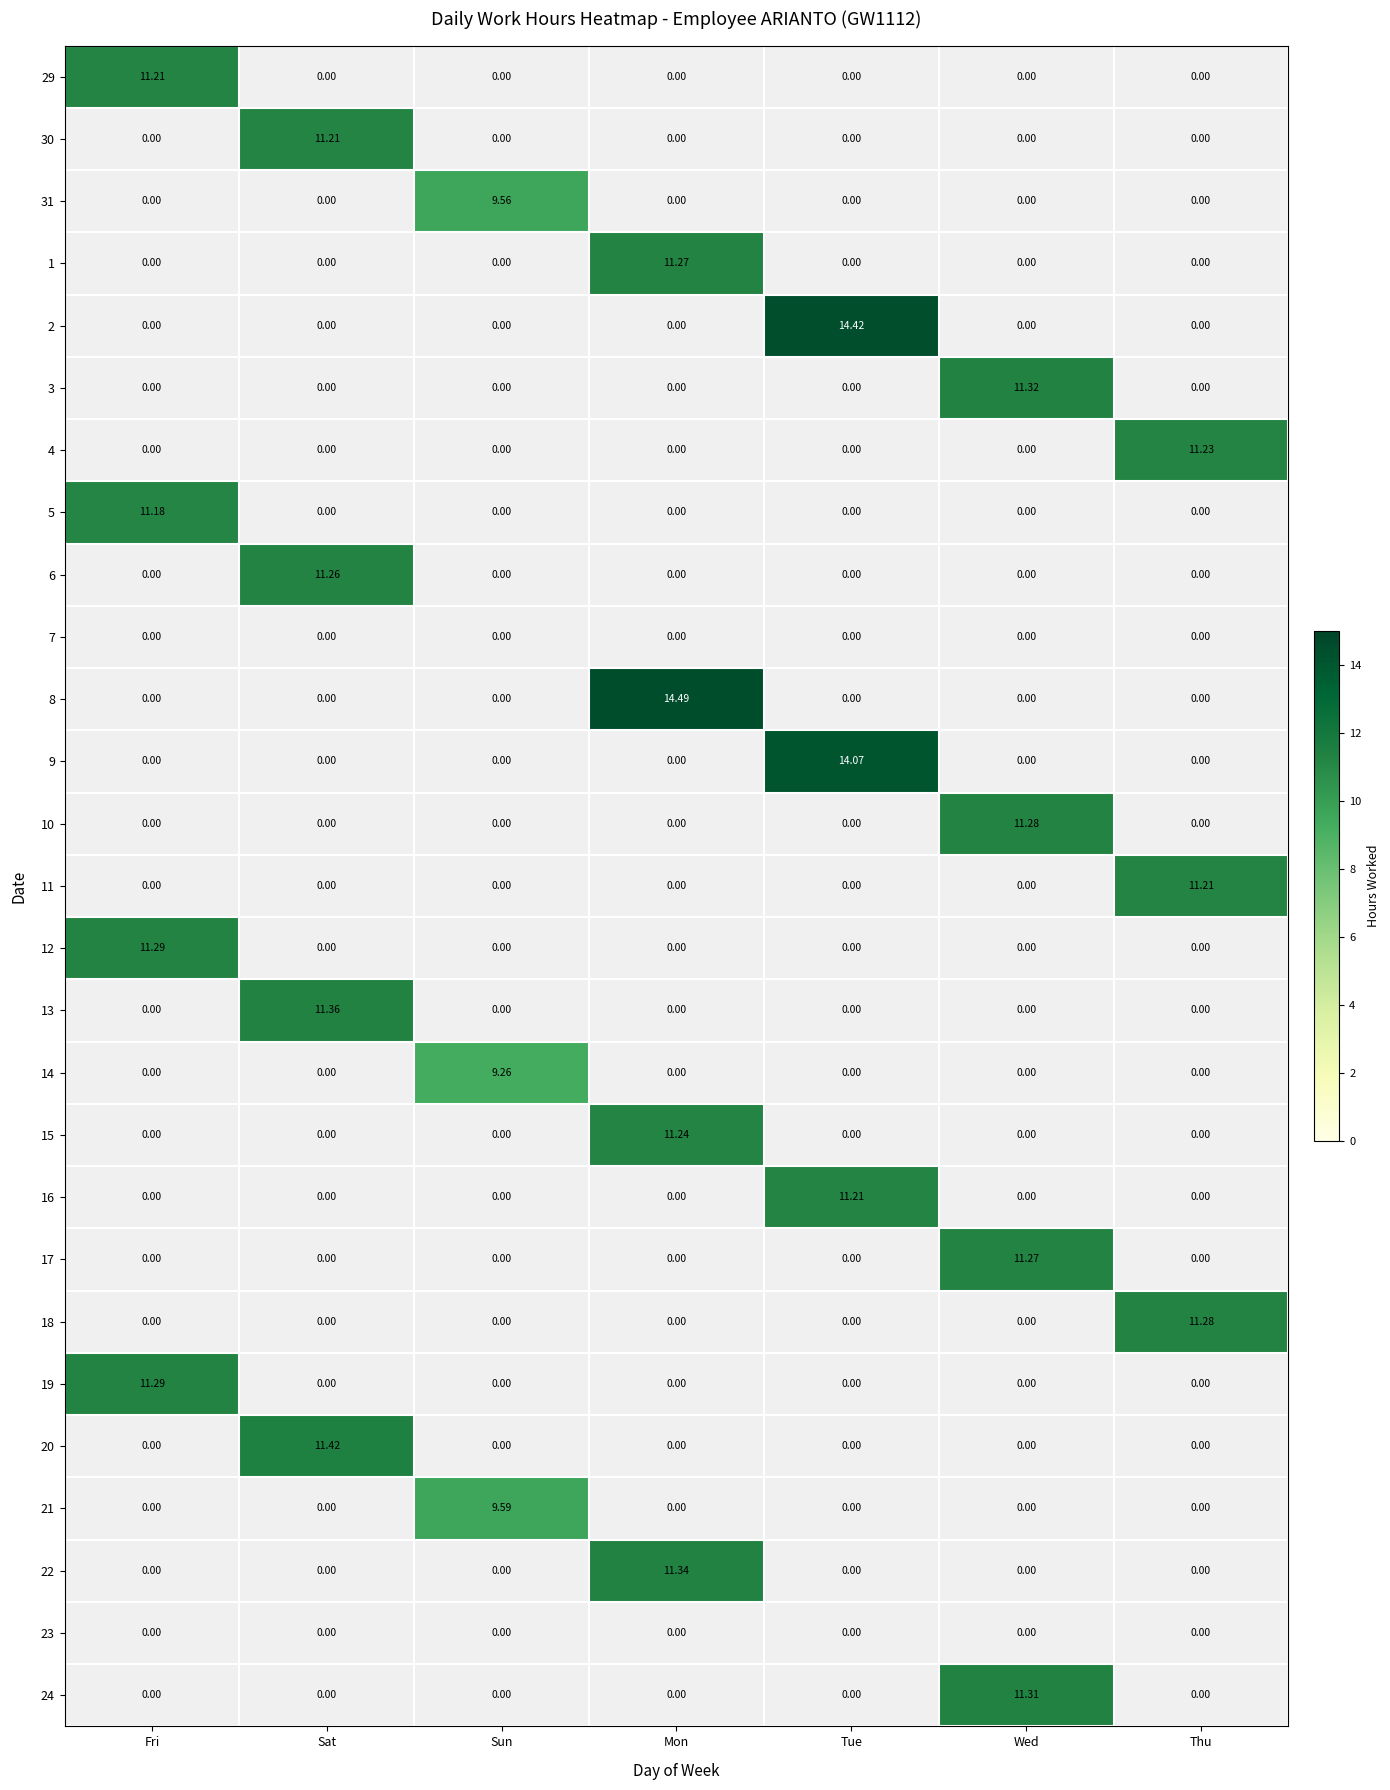

Which series changed the most between Fri and Mon?

8